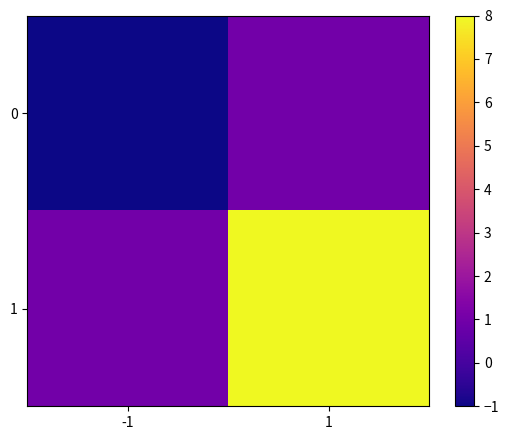

List the series in order of their peak value, highest first.

1, 0